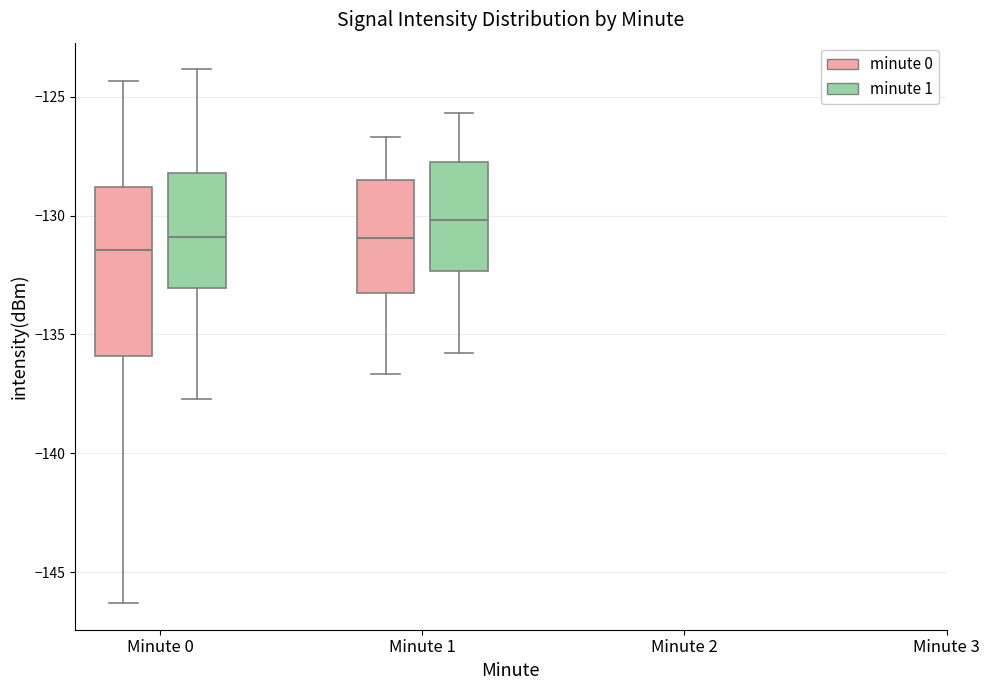

Which box is the tallest, from its lower edge to its upper edge?

Minute 0 (minute 0)